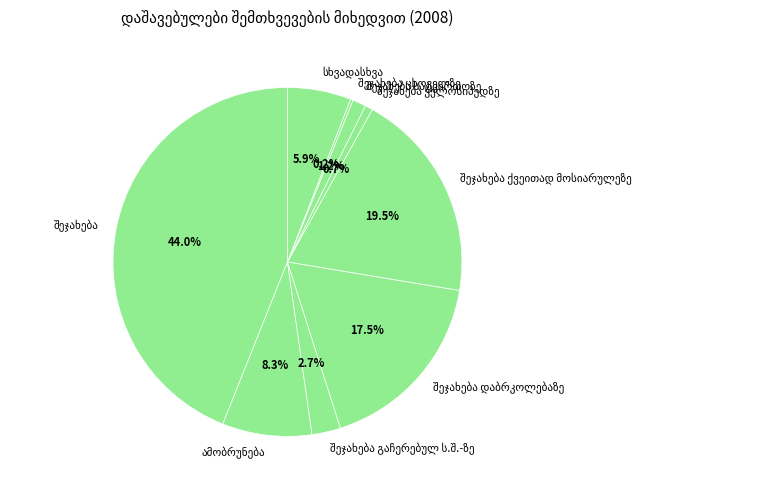

Does any single category account for the majority?

No